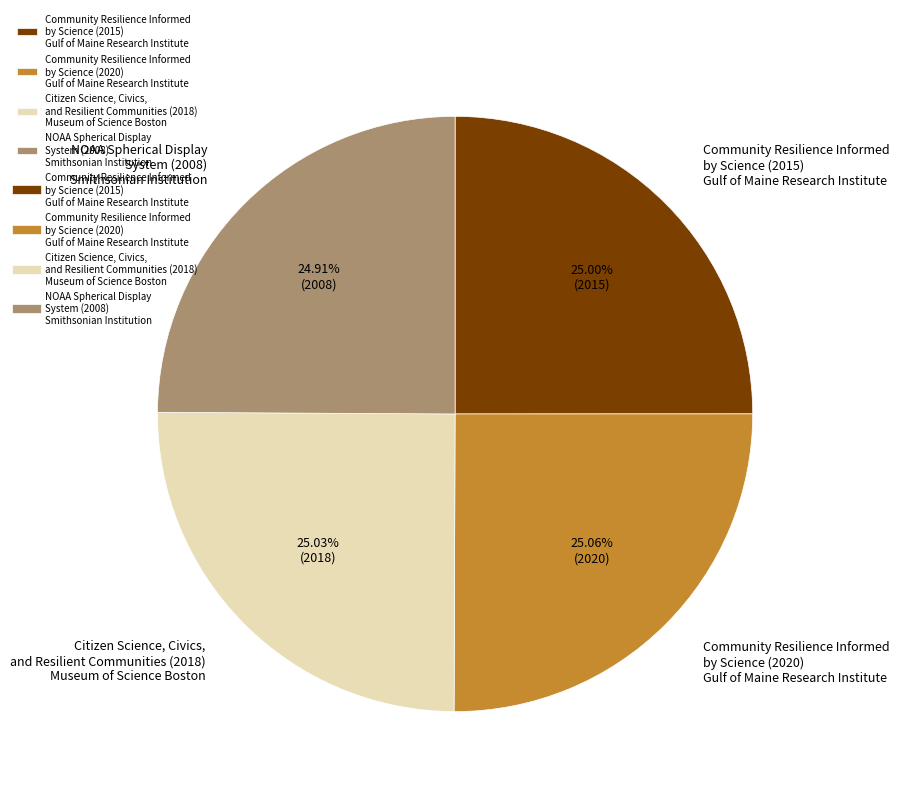

Count the number of slices in the pie.

4